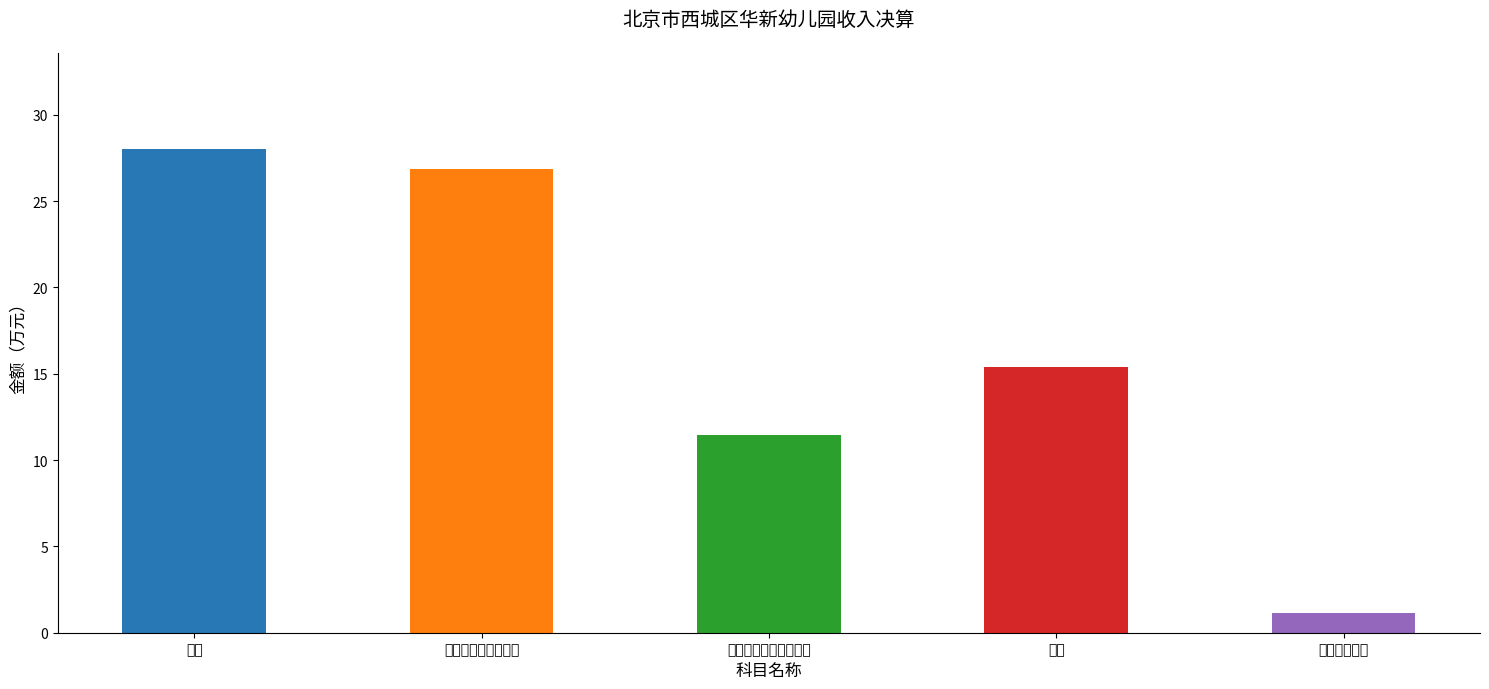

Reading left to right, extract all data points from this chart.

28.0	26.9	11.5	15.4	1.1